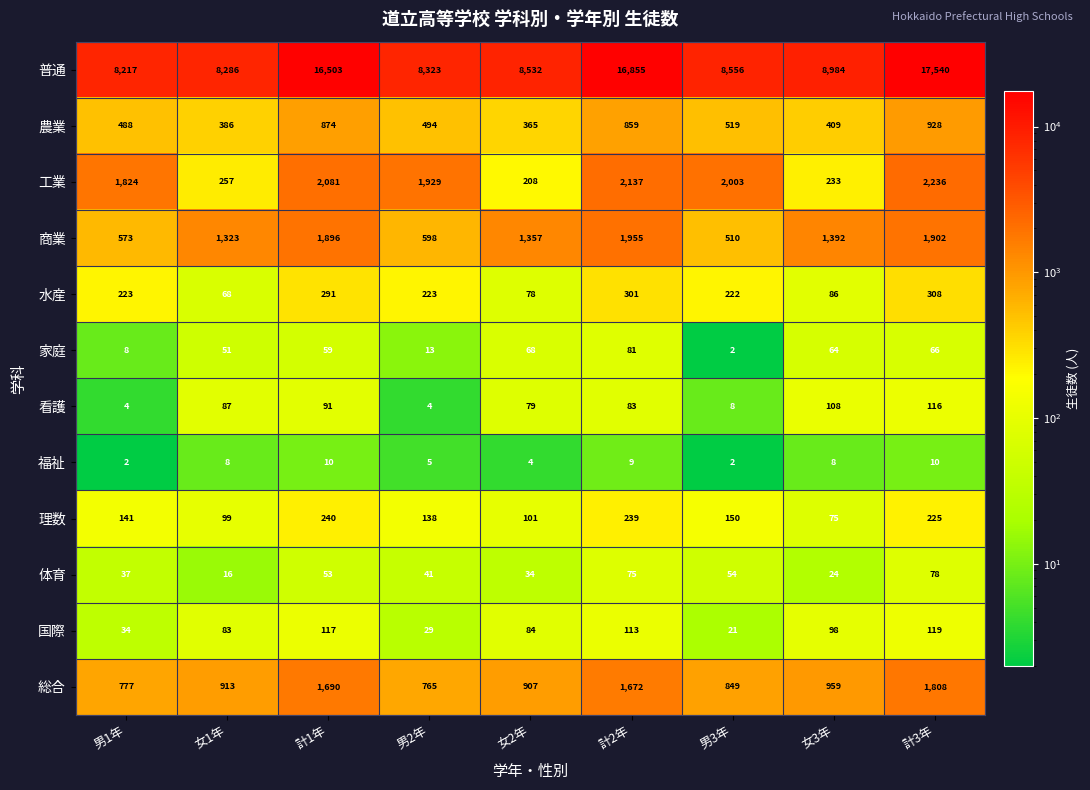

At how many categories does at least one series exceed 8146?

9